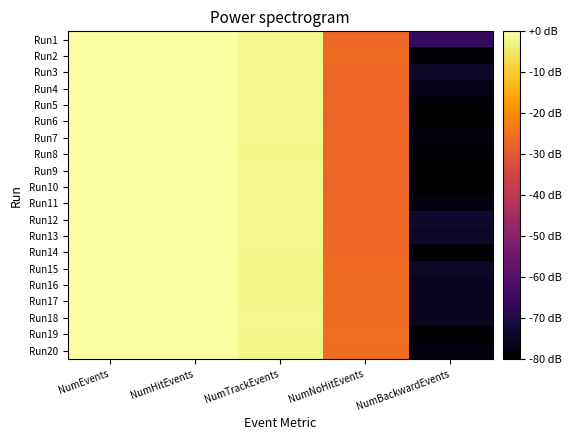

Reading left to right, list all the values displayed in this chart.

Run1: NumEvents=-0.0	NumHitEvents=-0.4	NumTrackEvents=-2.0	NumNoHitEvents=-27.1	NumBackwardEvents=-66.0
Run2: NumEvents=-0.0	NumHitEvents=-0.4	NumTrackEvents=-2.1	NumNoHitEvents=-26.6	NumBackwardEvents=-79.6
Run3: NumEvents=-0.0	NumHitEvents=-0.4	NumTrackEvents=-2.1	NumNoHitEvents=-26.9	NumBackwardEvents=-74.5
Run4: NumEvents=-0.0	NumHitEvents=-0.4	NumTrackEvents=-2.0	NumNoHitEvents=-27.4	NumBackwardEvents=-76.7
Run5: NumEvents=-0.0	NumHitEvents=-0.4	NumTrackEvents=-2.1	NumNoHitEvents=-27.0	NumBackwardEvents=-84.0
Run6: NumEvents=-0.0	NumHitEvents=-0.4	NumTrackEvents=-2.0	NumNoHitEvents=-27.3	NumBackwardEvents=-81.5
Run7: NumEvents=-0.0	NumHitEvents=-0.4	NumTrackEvents=-2.1	NumNoHitEvents=-26.9	NumBackwardEvents=-78.0
Run8: NumEvents=-0.0	NumHitEvents=-0.4	NumTrackEvents=-2.2	NumNoHitEvents=-27.1	NumBackwardEvents=-81.5
Run9: NumEvents=-0.0	NumHitEvents=-0.4	NumTrackEvents=-2.1	NumNoHitEvents=-26.9	NumBackwardEvents=-81.5
Run10: NumEvents=-0.0	NumHitEvents=-0.4	NumTrackEvents=-2.2	NumNoHitEvents=-27.4	NumBackwardEvents=-81.5
Run11: NumEvents=-0.0	NumHitEvents=-0.4	NumTrackEvents=-2.1	NumNoHitEvents=-27.0	NumBackwardEvents=-78.0
Run12: NumEvents=-0.0	NumHitEvents=-0.4	NumTrackEvents=-2.1	NumNoHitEvents=-27.1	NumBackwardEvents=-73.6
Run13: NumEvents=-0.0	NumHitEvents=-0.4	NumTrackEvents=-2.2	NumNoHitEvents=-26.7	NumBackwardEvents=-74.5
Run14: NumEvents=-0.0	NumHitEvents=-0.4	NumTrackEvents=-2.2	NumNoHitEvents=-26.8	NumBackwardEvents=-79.6
Run15: NumEvents=-0.0	NumHitEvents=-0.4	NumTrackEvents=-2.4	NumNoHitEvents=-26.1	NumBackwardEvents=-74.5
Run16: NumEvents=0.0	NumHitEvents=-0.4	NumTrackEvents=-2.3	NumNoHitEvents=-26.4	NumBackwardEvents=-75.5
Run17: NumEvents=-0.0	NumHitEvents=-0.4	NumTrackEvents=-2.3	NumNoHitEvents=-26.0	NumBackwardEvents=-75.5
Run18: NumEvents=-0.0	NumHitEvents=-0.4	NumTrackEvents=-2.0	NumNoHitEvents=-26.5	NumBackwardEvents=-75.5
Run19: NumEvents=-0.0	NumHitEvents=-0.5	NumTrackEvents=-2.3	NumNoHitEvents=-25.9	NumBackwardEvents=-79.6
Run20: NumEvents=-0.0	NumHitEvents=-0.4	NumTrackEvents=-2.2	NumNoHitEvents=-26.1	NumBackwardEvents=-78.0